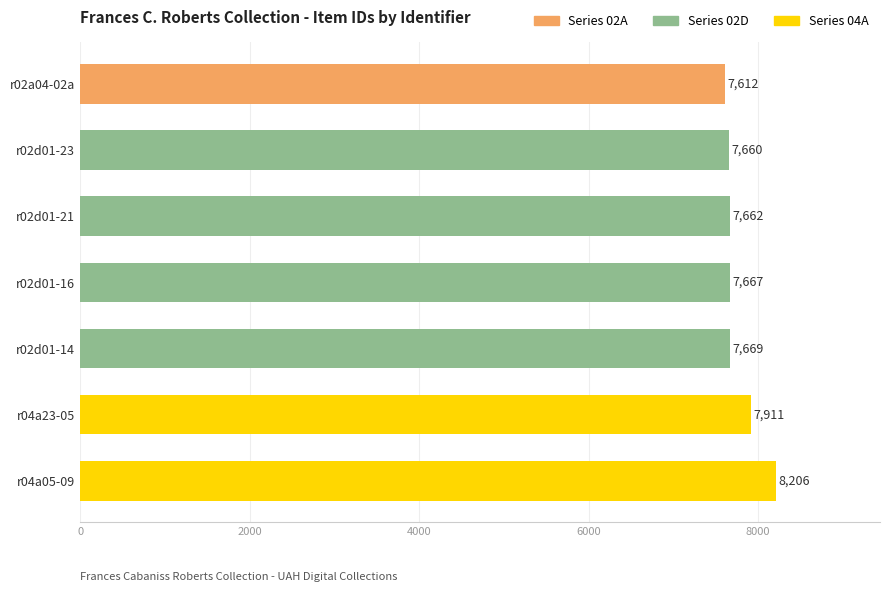

What is the difference between the second highest and second lowest values?

251